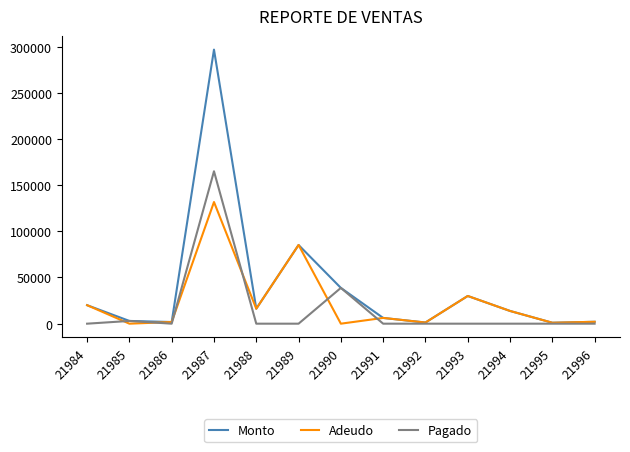

What is the highest value of the Monto series?

296700.0